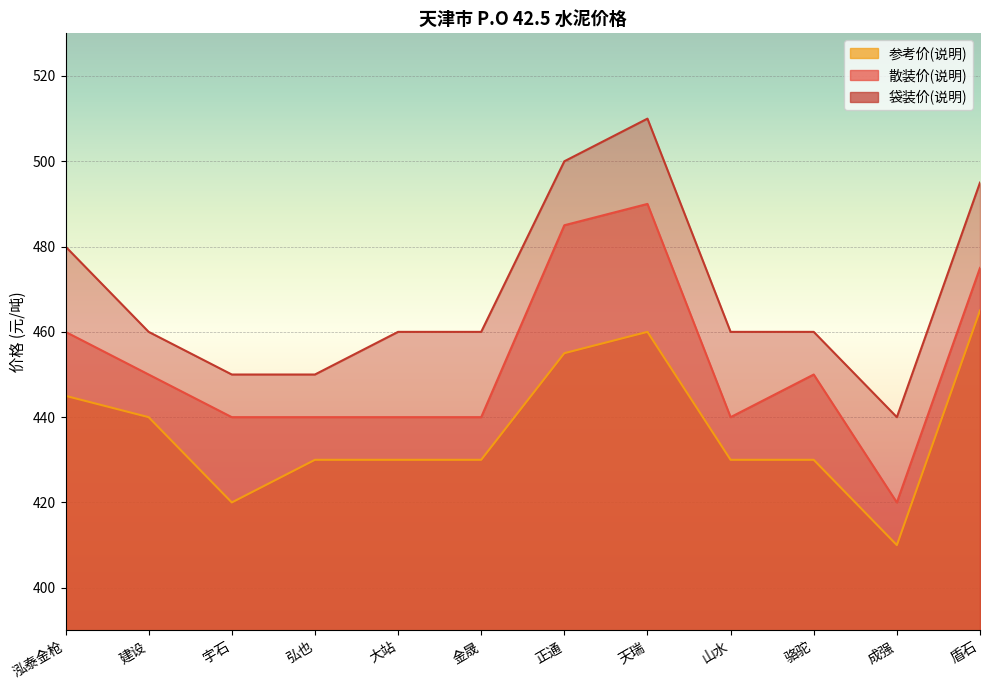

Reading right to left, transcribe all the data shown in this chart.

散装价(说明): 盾石=475	成强=420	骆驼=450	山水=440	天瑞=490	正通=485	金晟=440	大站=440	弘也=440	宇石=440	建设=450	泓泰金枪=460
袋装价(说明): 盾石=495	成强=440	骆驼=460	山水=460	天瑞=510	正通=500	金晟=460	大站=460	弘也=450	宇石=450	建设=460	泓泰金枪=480
参考价(说明): 盾石=465	成强=410	骆驼=430	山水=430	天瑞=460	正通=455	金晟=430	大站=430	弘也=430	宇石=420	建设=440	泓泰金枪=445